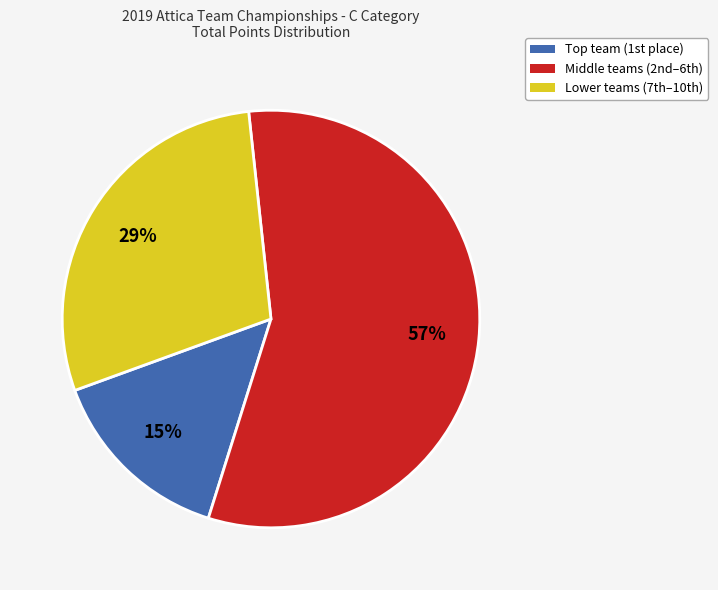

Does any single category account for the majority?

Yes